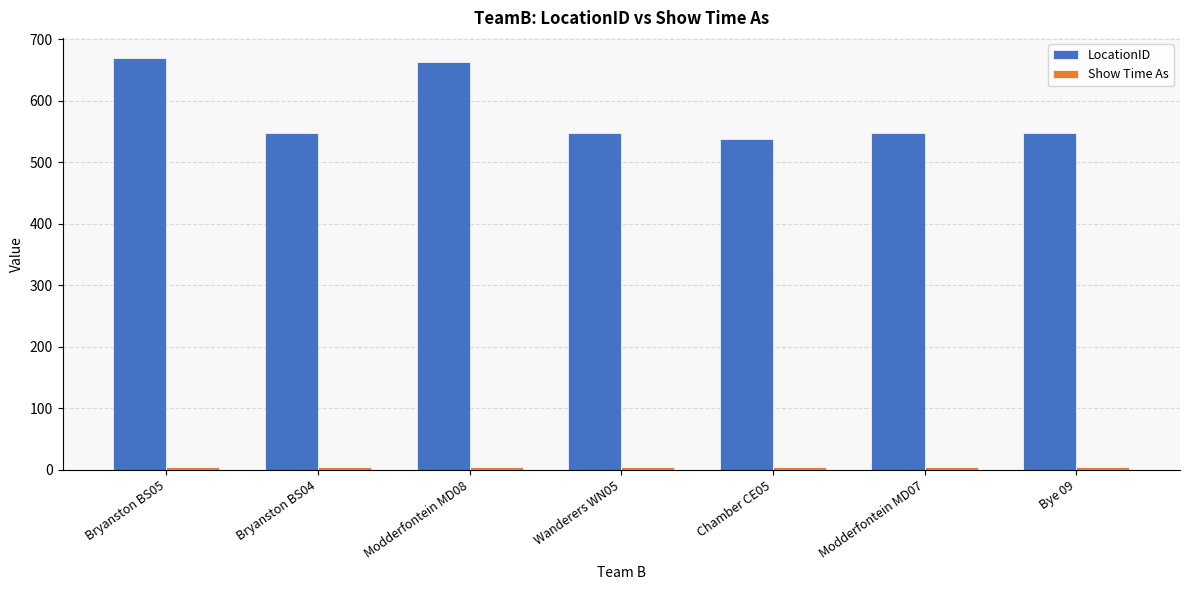

At how many categories does at least one series exceed 253?

7